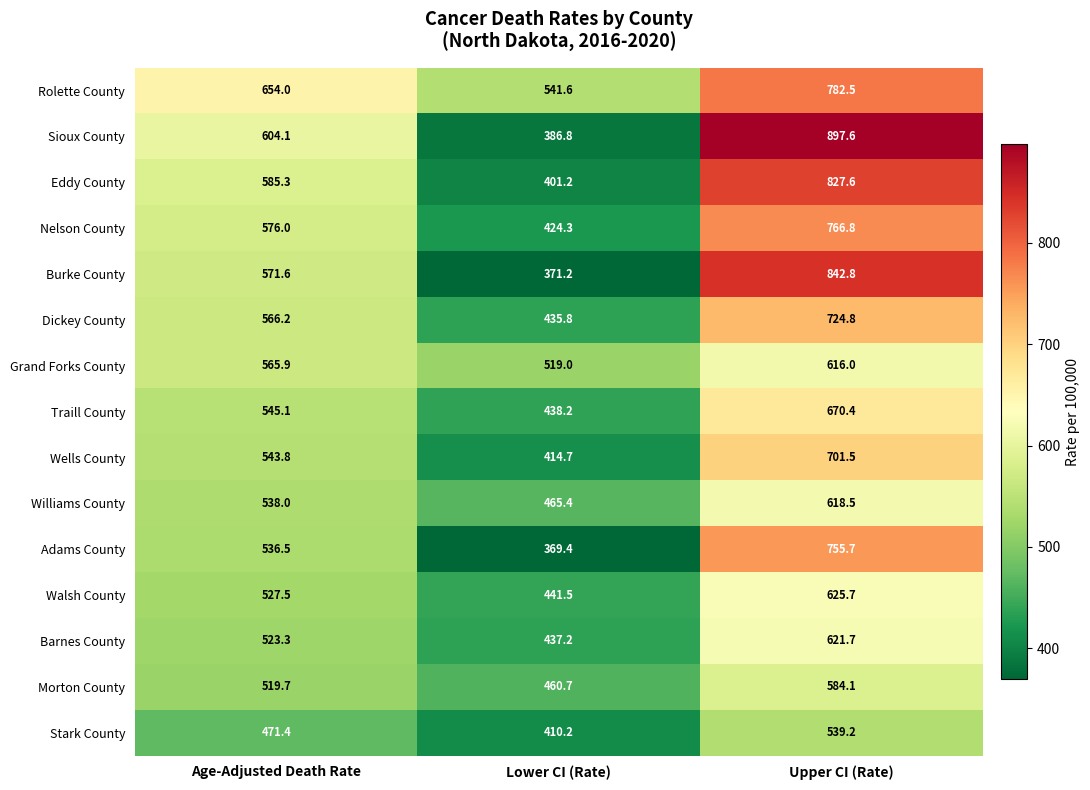

What is the difference between the Morton County values at Age-Adjusted Death Rate and Lower CI (Rate)?

59.0